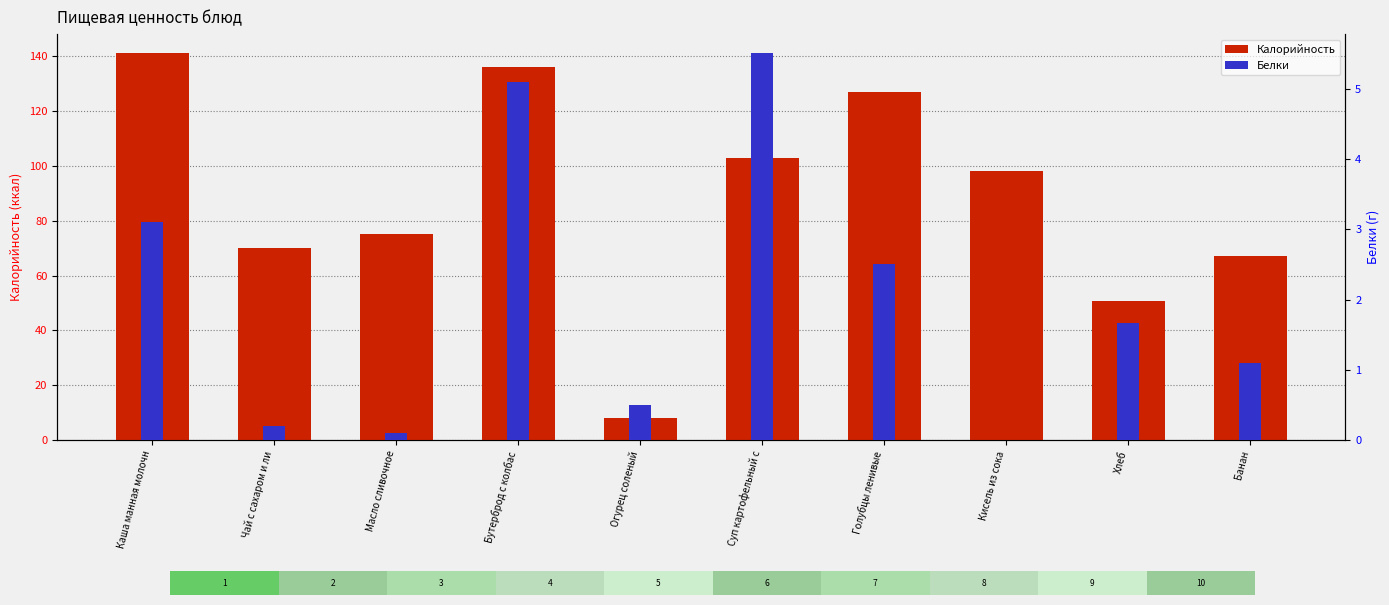

What are all the series names shown in the legend?

Калорийность, Белки